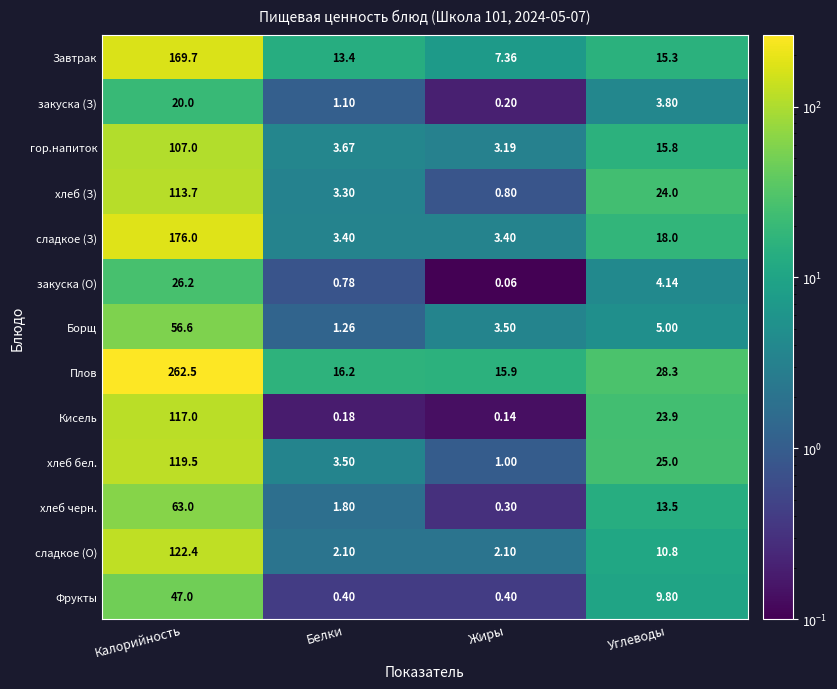

Rank the series by their maximum value, from lowest to highest.

закуска (З), закуска (О), Фрукты, Борщ, хлеб черн., гор.напиток, хлеб (З), Кисель, хлеб бел., сладкое (О), Завтрак, сладкое (З), Плов